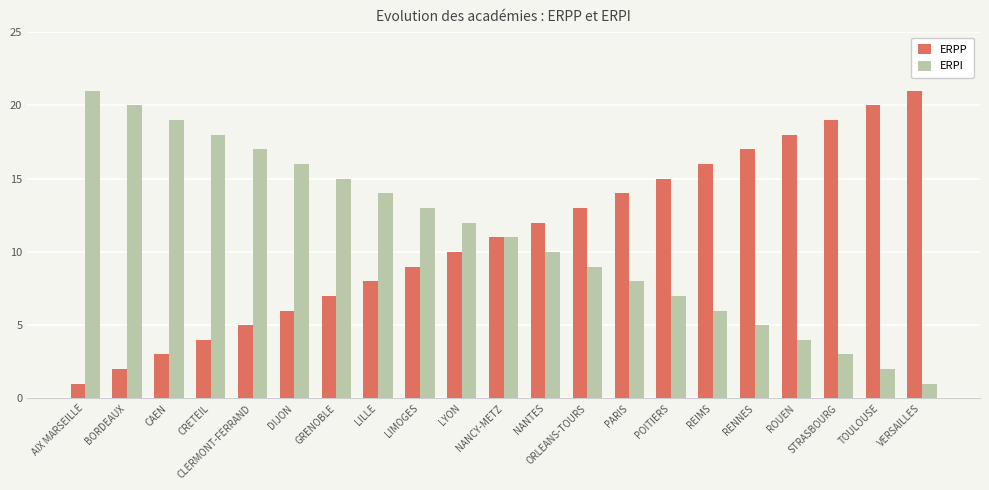

What is the maximum value for ERPP?

21